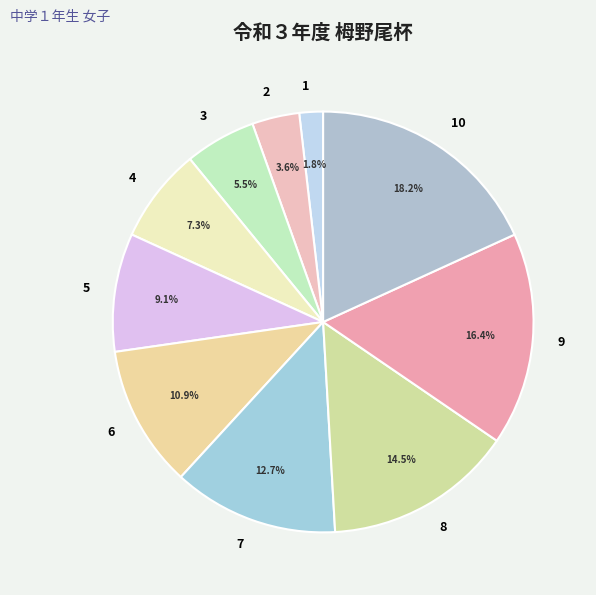

What percentage is the 6 slice, to the nearest percent?

11%